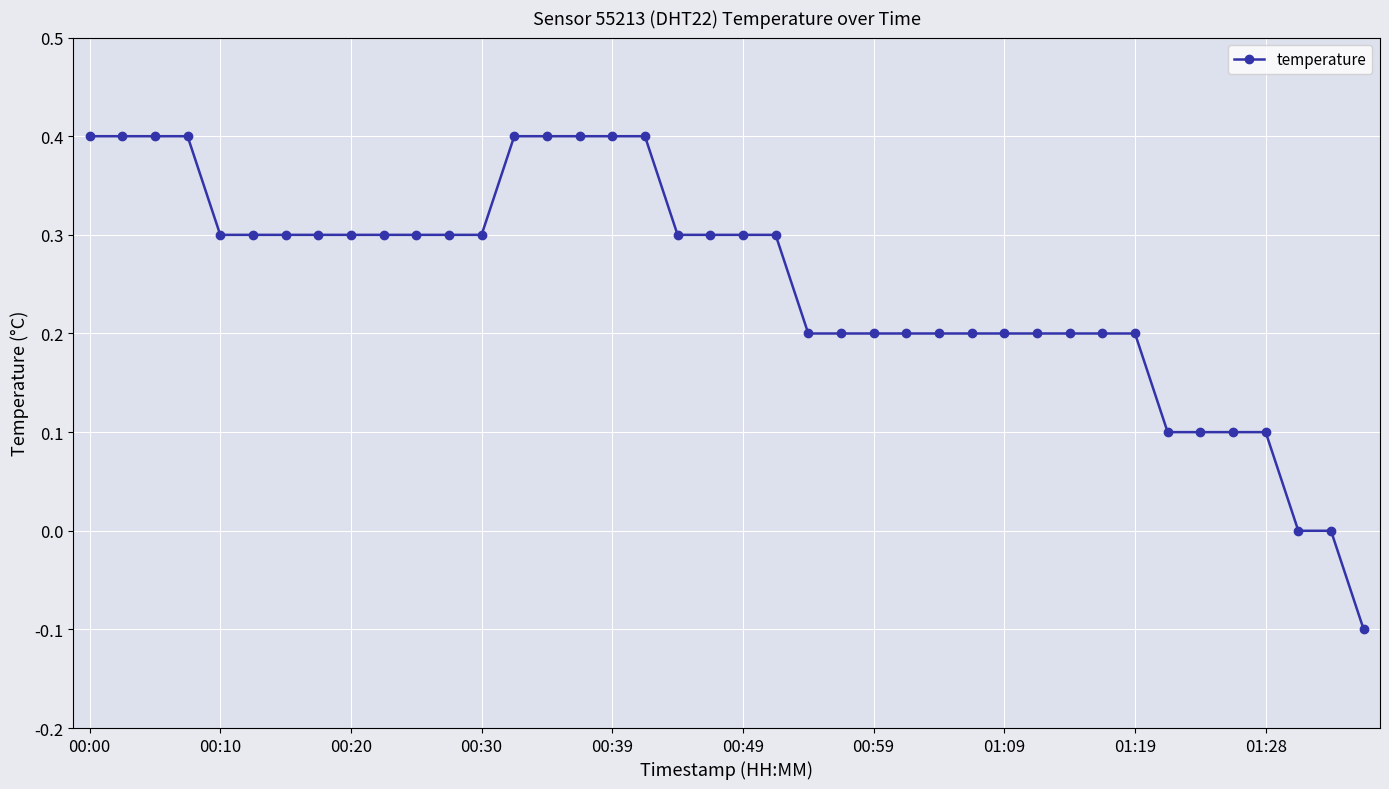

What is the value of the 30th point from the left?

0.2